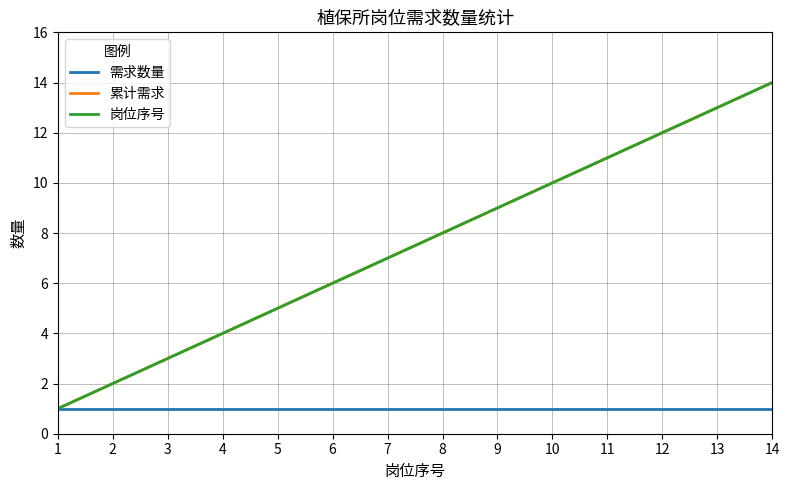

Does the chart have visible grid lines?

Yes